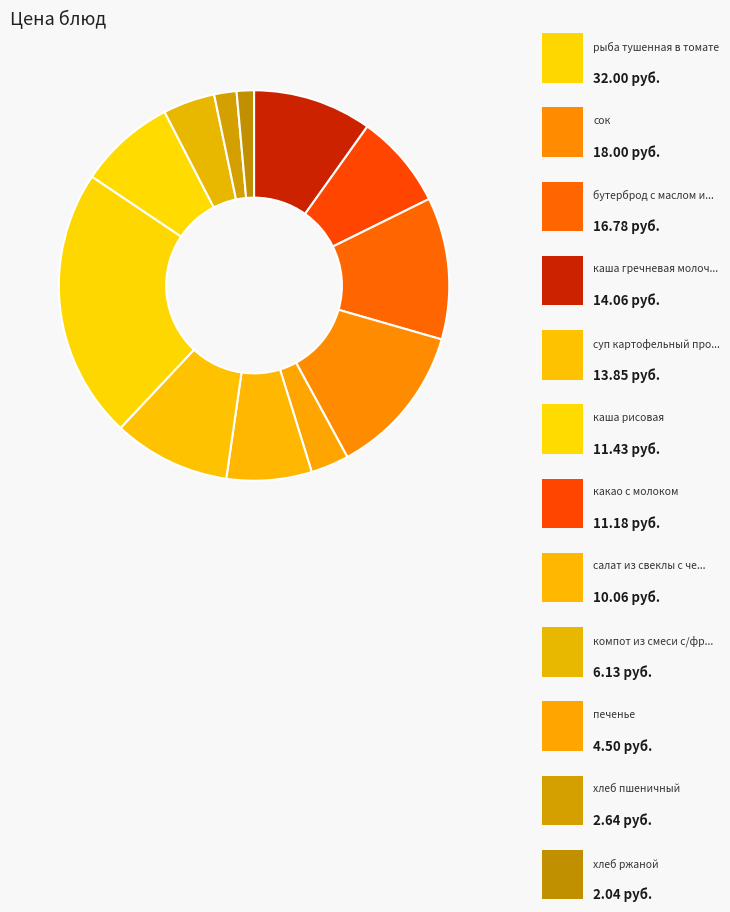

How many segments does this pie chart have?

12